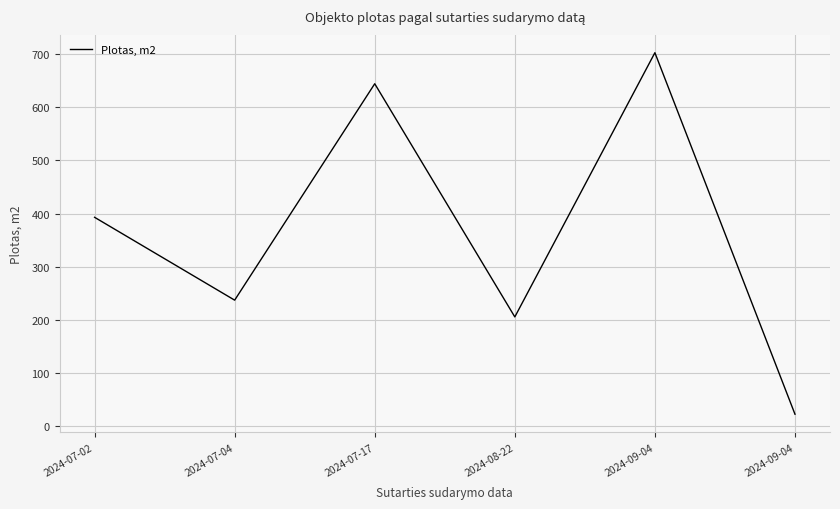

What value does the data have at 2024-09-04?

22.9